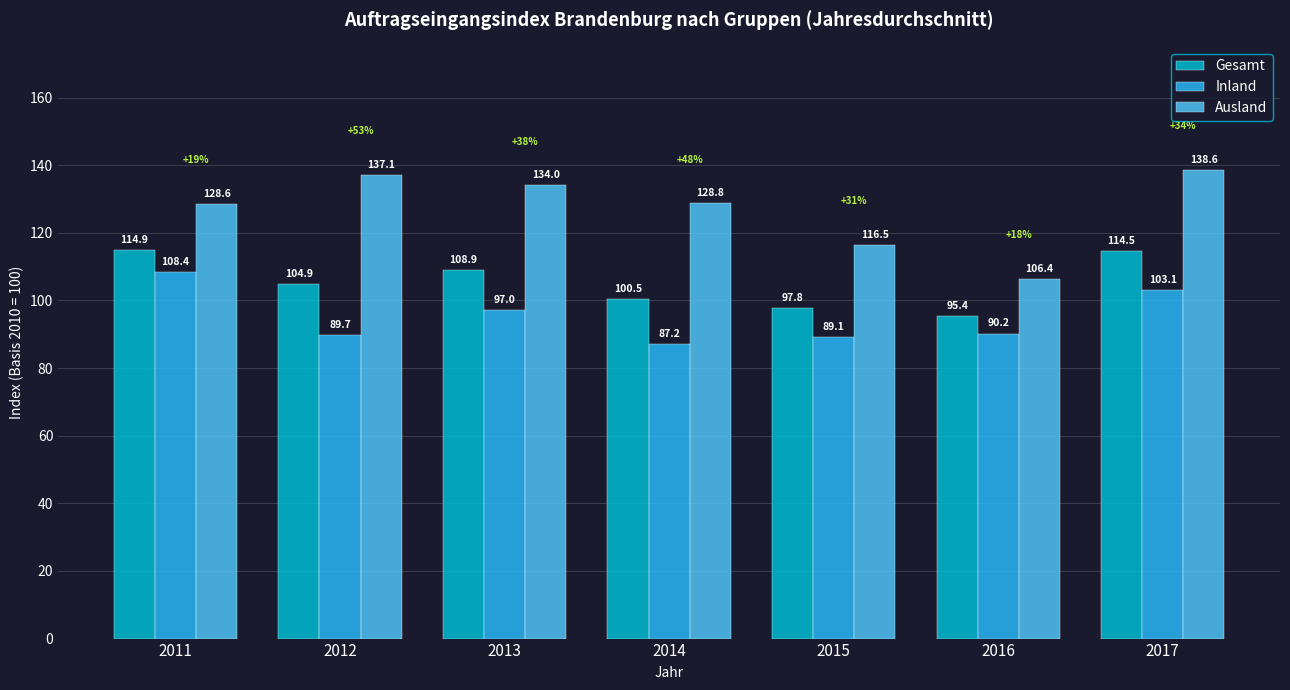

The value of Inland at 2015 is 89.1. True or false?

True